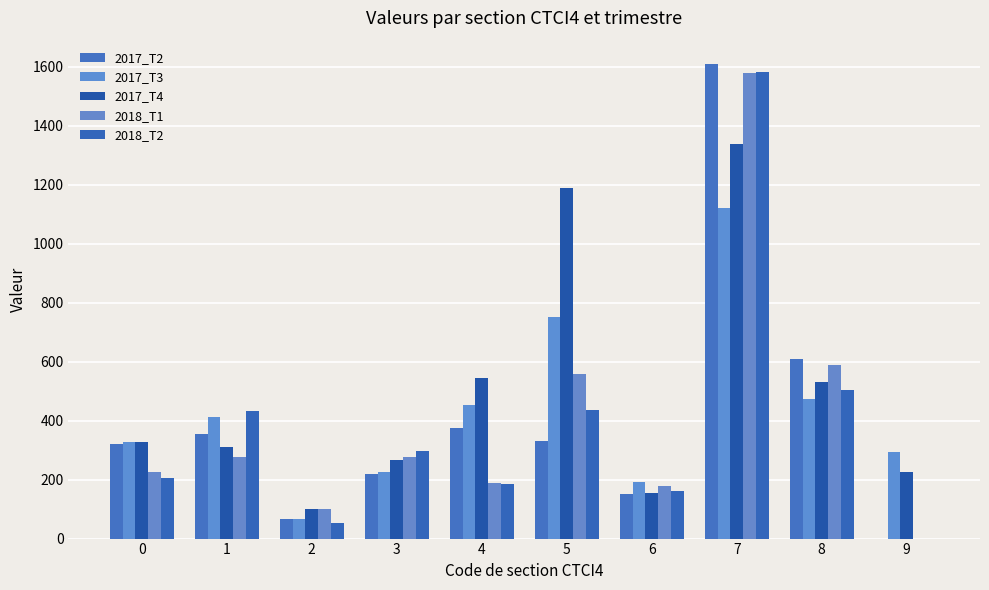

Which category has the highest value in the 2018_T1 series?

7